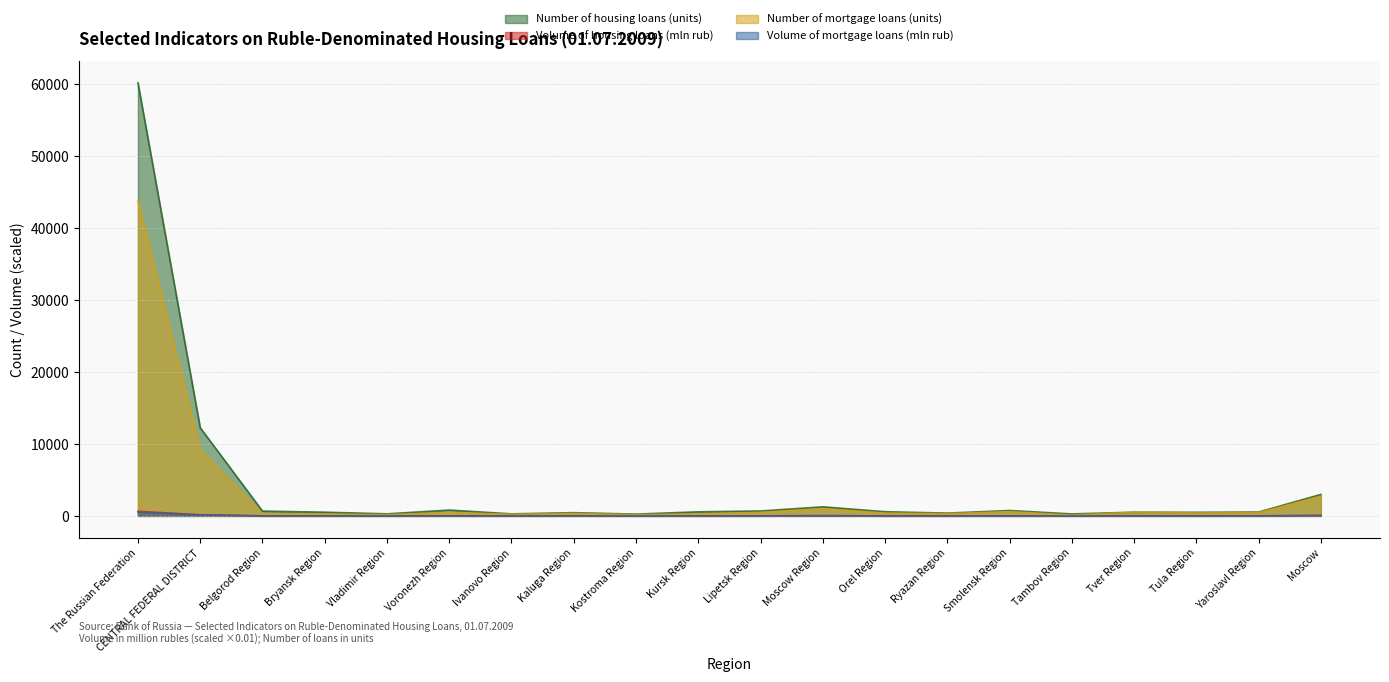

What is the total value across all series at Tambov Region?

386.0